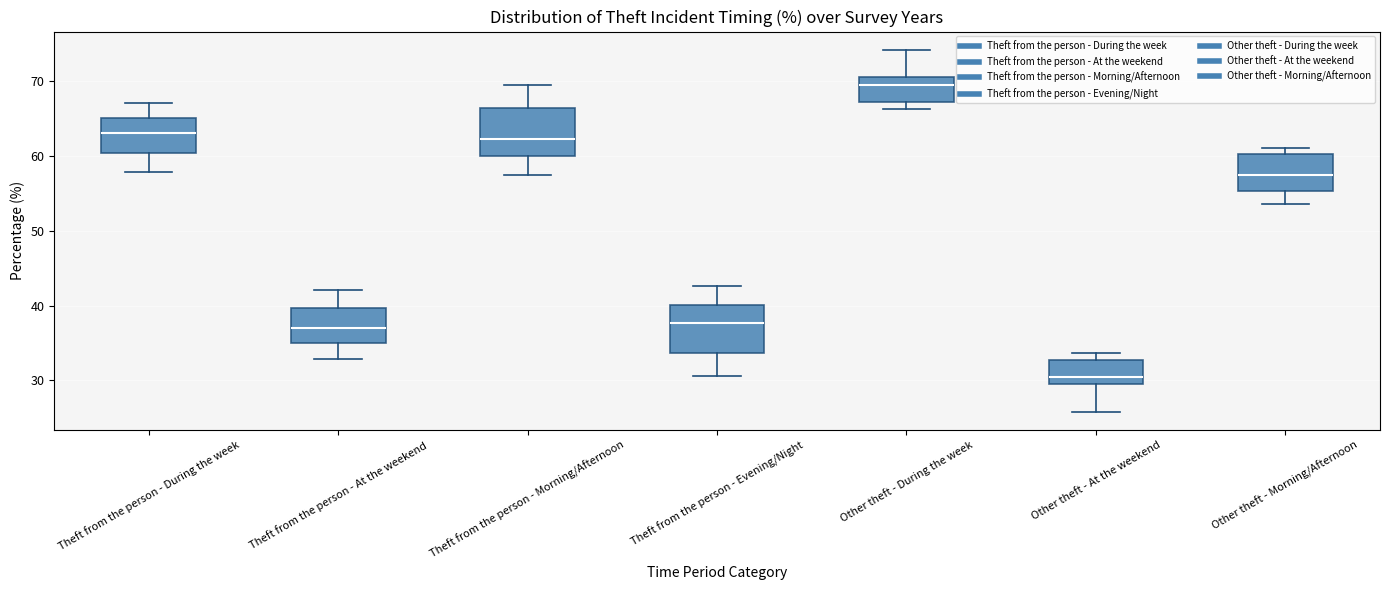

Where does the upper whisker of the box for Theft from the person - Evening/Night end on the y-axis? The values are not printed on the chart, so give them approximately, as read against the axis.

43